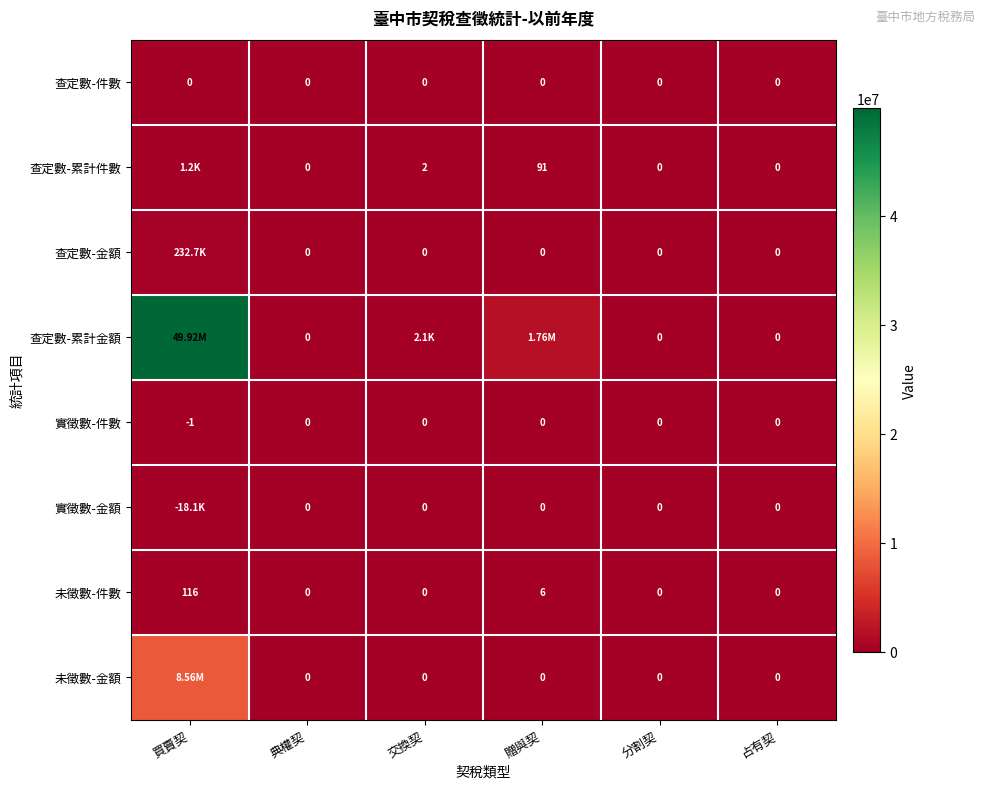

At which category is the sum across all series the highest?

買賣契